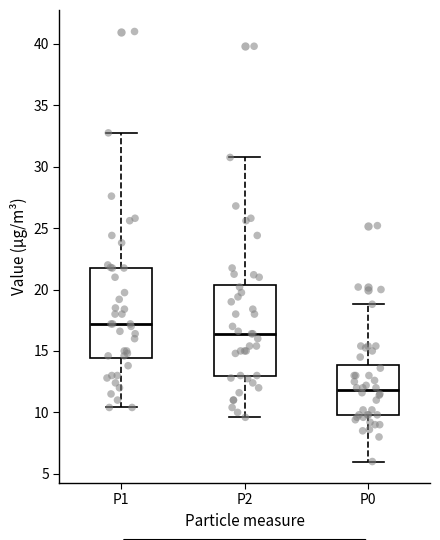

Reading left to right, read every box against the y-axis: the position of its median line, the range the box covers, and the ends of its whiskers. The values are not printed on the chart, so give them approximately, as read against the axis.

P1: median 17.0, box 14.5 to 22.0, whiskers 10.5 to 33.0
P2: median 16.5, box 13.0 to 20.5, whiskers 9.5 to 31.0
P0: median 12.0, box 10.0 to 14.0, whiskers 6.0 to 19.0